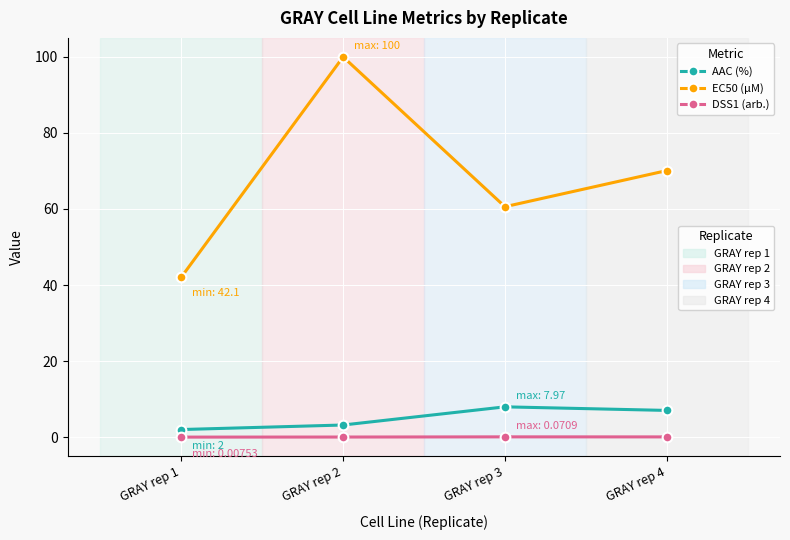

At which category is the sum across all series the highest?

GRAY rep 2